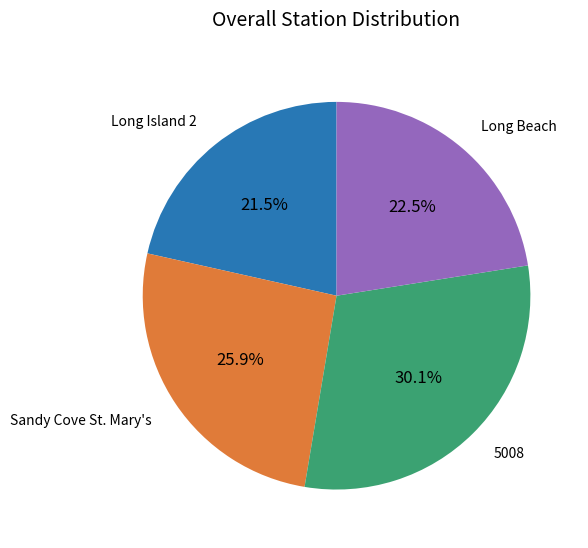

What percentage is NOT represented by Long Island 2?

78.5%